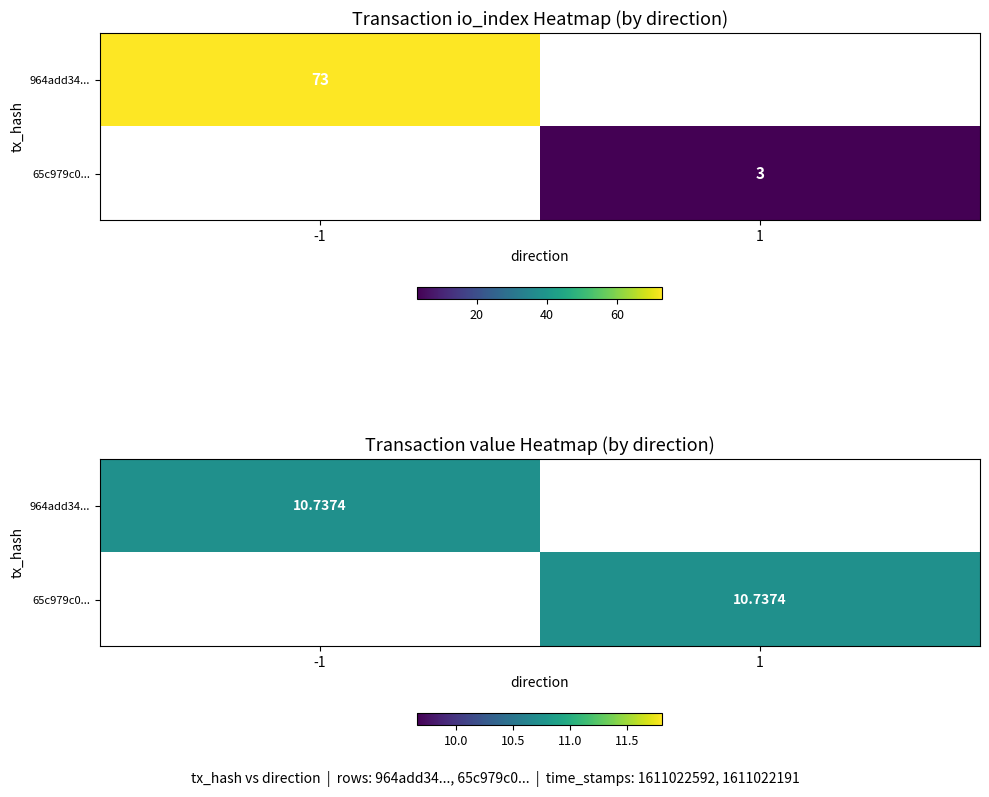

Is it true that 964add34... equals -6.1 at 1?

False